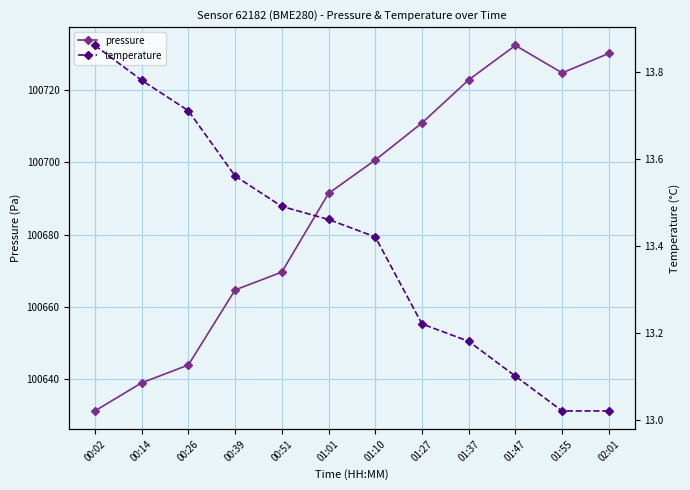

What is the value of the pressure point at the 8th from the left?

100710.9